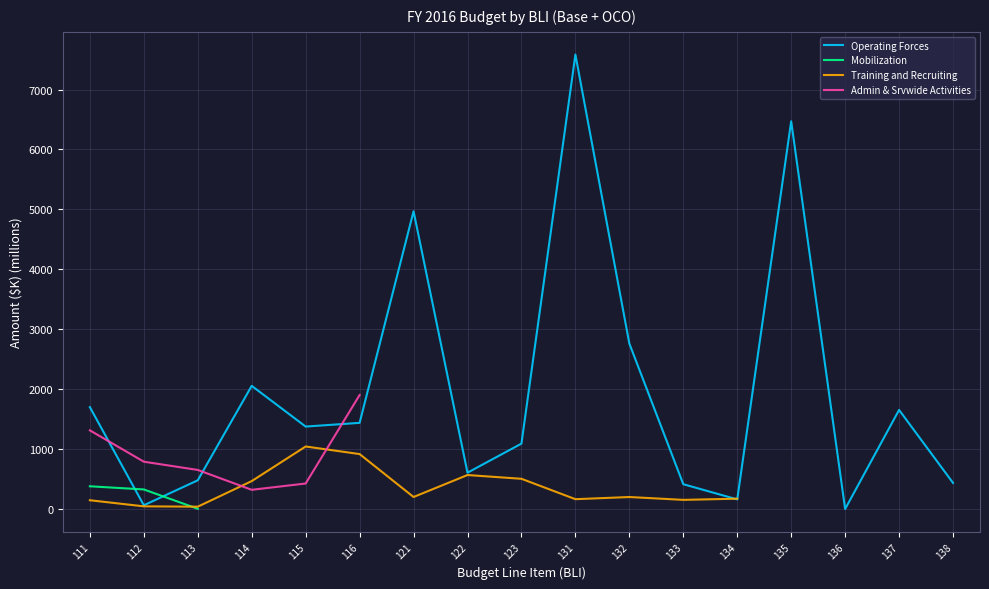

Is this an area chart (filled region under the line)?

No